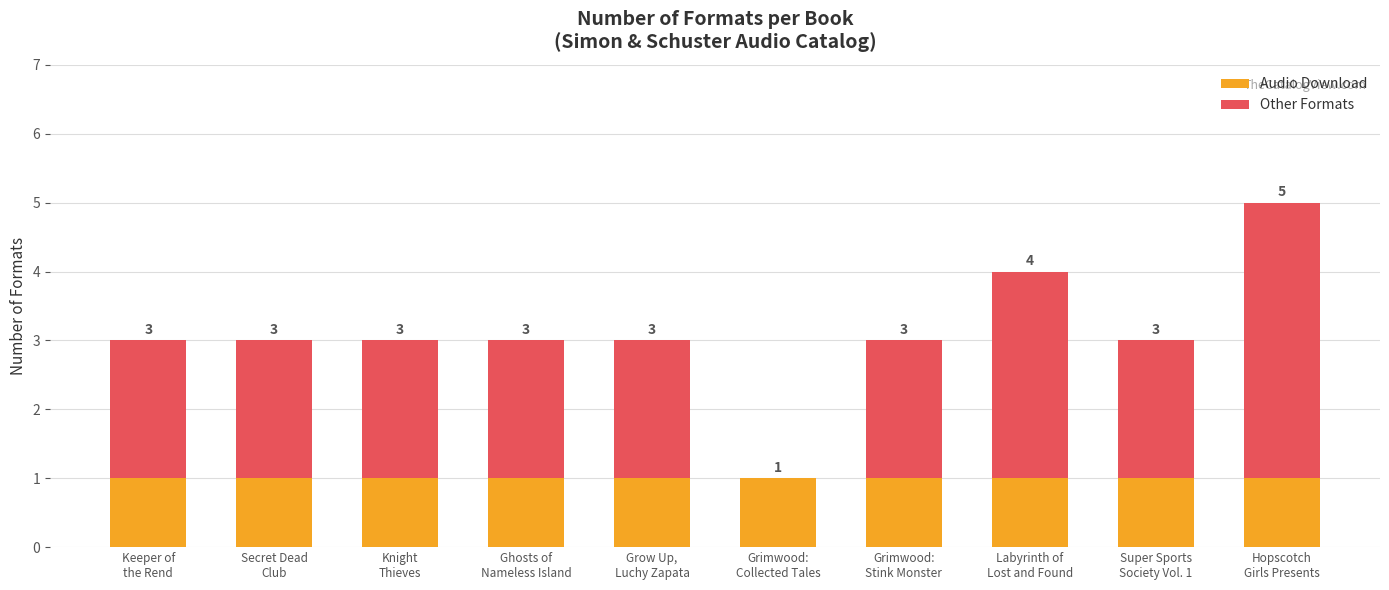

What are all the series names shown in the legend?

Audio Download, Other Formats